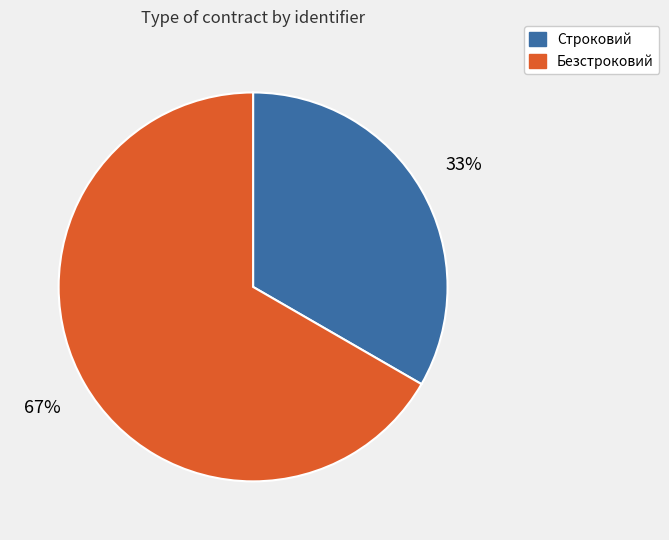

Count the number of slices in the pie.

2